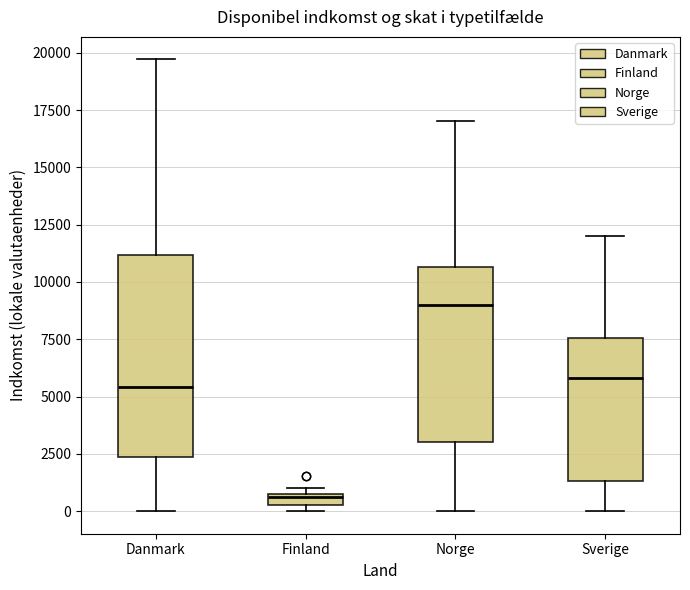

Comparing the boxes themselves (not the whiskers), which one is the tallest?

Danmark